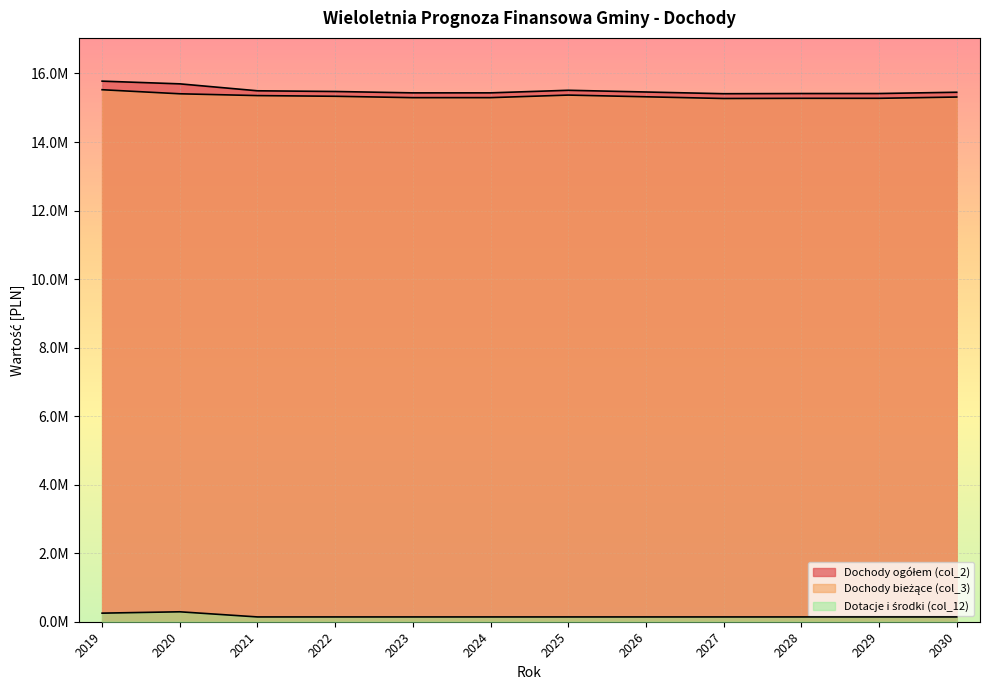

What is the lowest value of the Dochody bieżące (col_3) series?

15270000